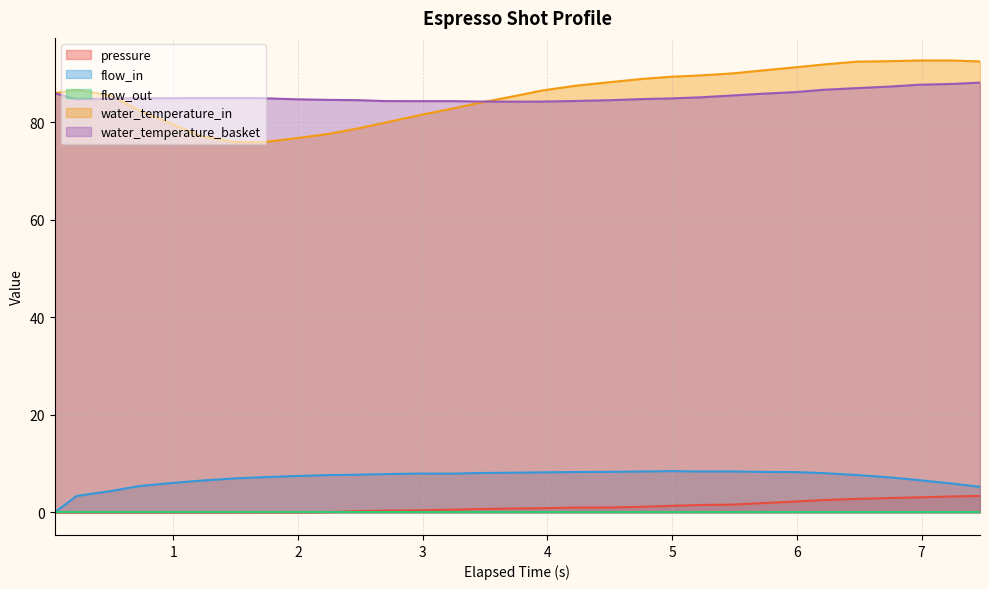

How many data points does each series have?

31